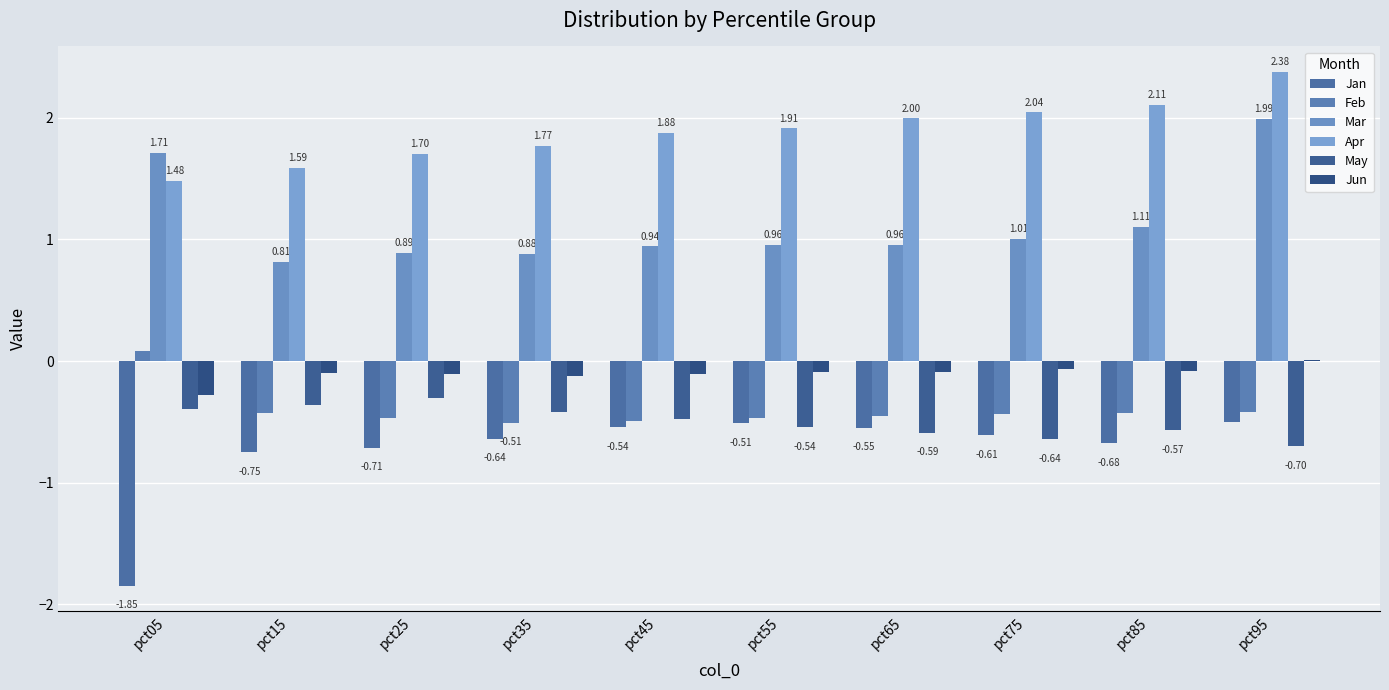

What is the value of the May bar at the 10th from the left?

-0.7